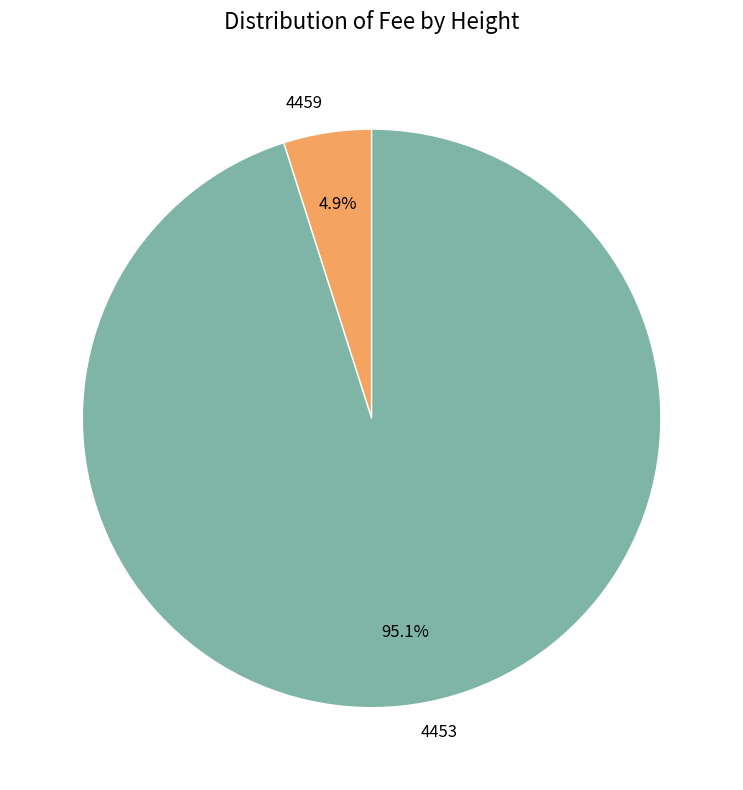

Approximately how many times larger is the value at 4459 compared to 4453?

0.1